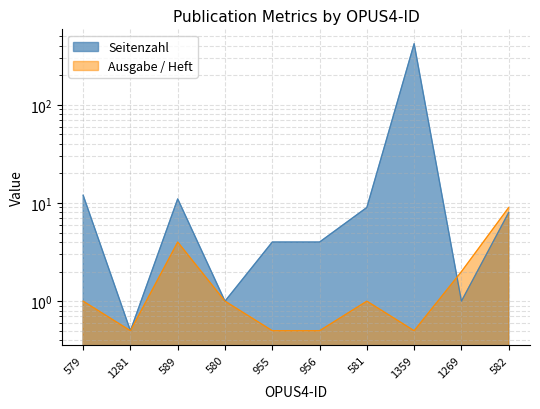

What is the greatest value displayed?

419.0